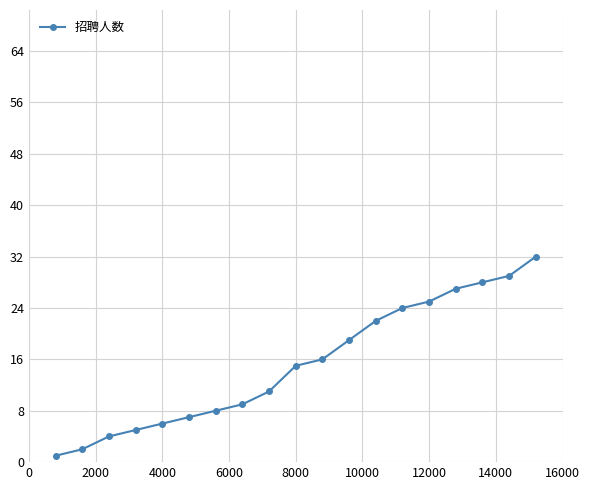

How many values are below 15?

9